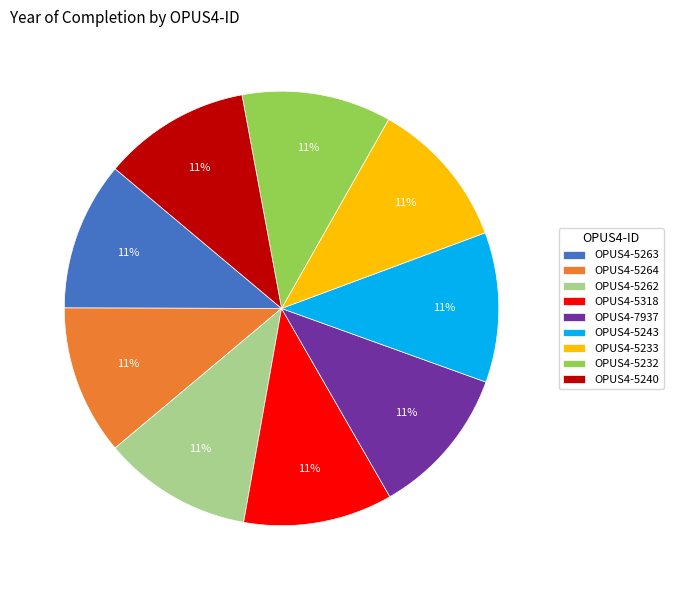

True or false: OPUS4-5240 accounts for 11% of the total.

True